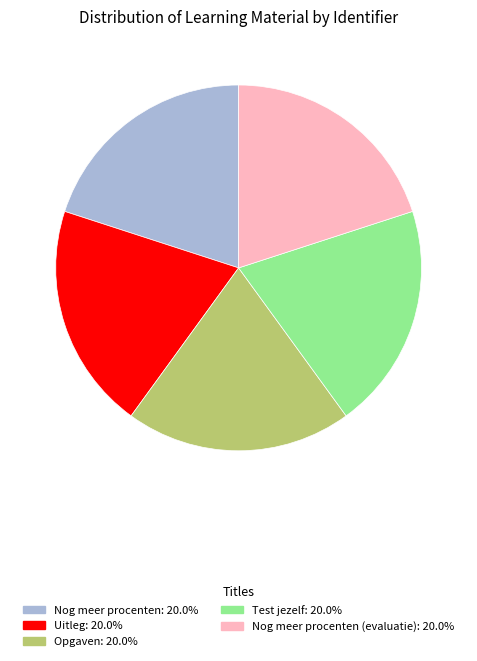

Is there a majority slice in this chart?

No